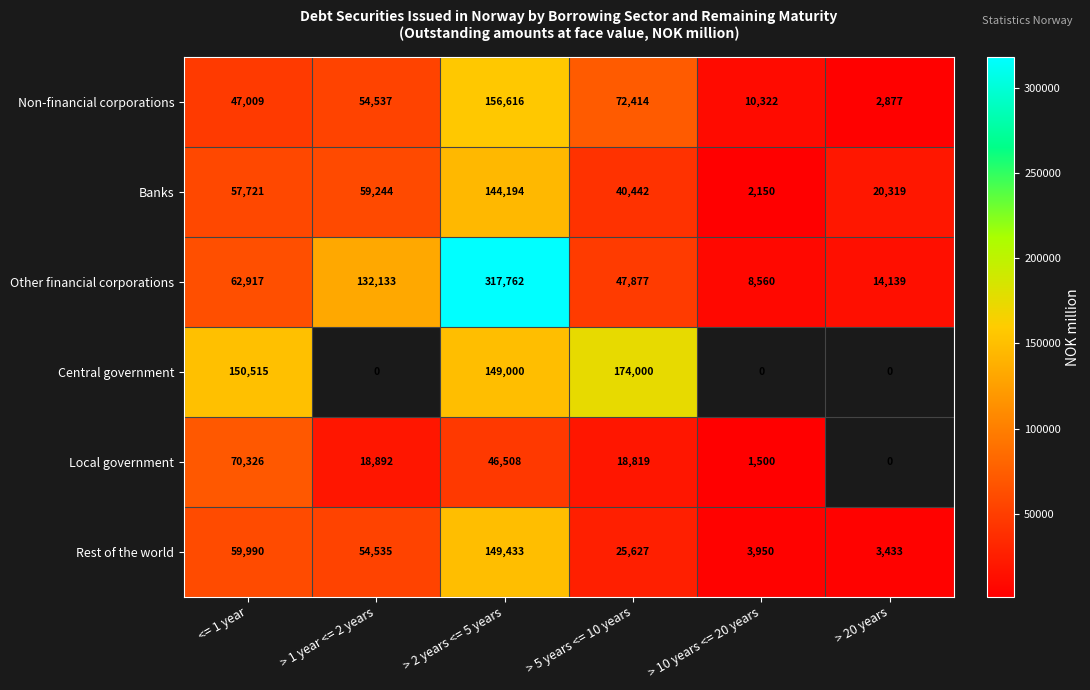

What is the sum of the Non-financial corporations values at > 1 year <= 2 years and > 10 years <= 20 years?

64859